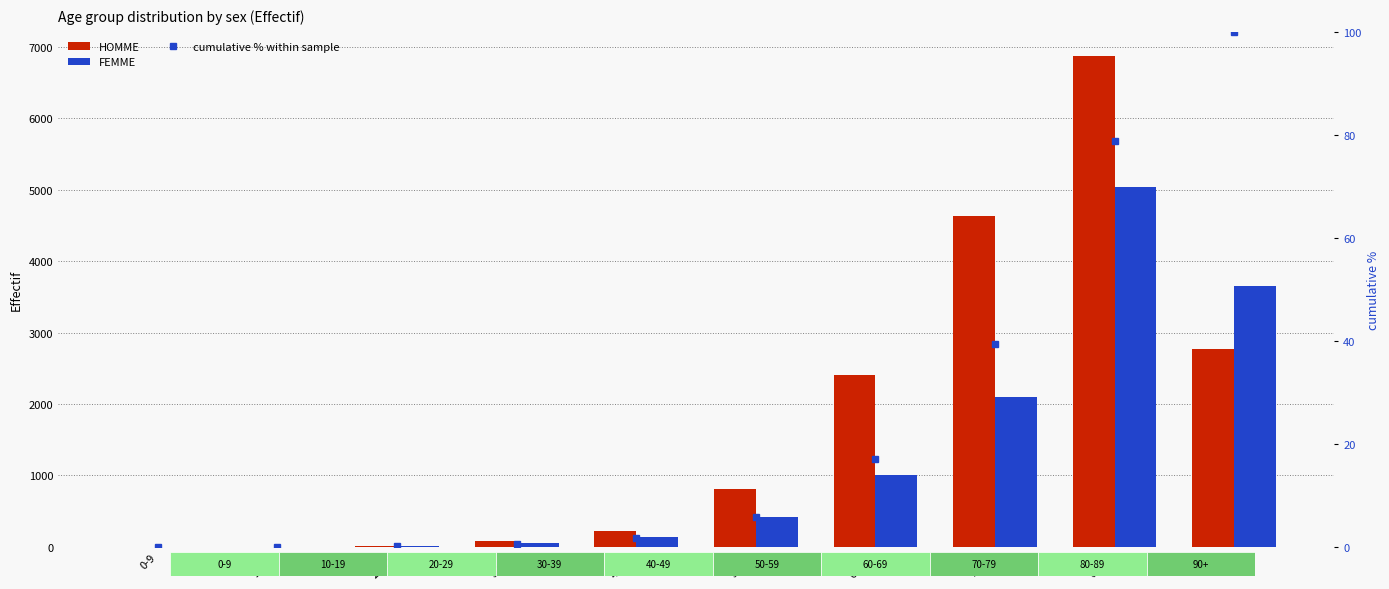

Reading left to right, transcribe all the data shown in this chart.

HOMME: 2.0	2.0	17.0	80.0	215.0	815.0	2405.0	4627.0	6867.0	2771.0
FEMME: 1.0	2.0	15.0	48.0	137.0	413.0	1002.0	2100.0	5042.0	3655.0
cumulative % within sample: 0.0	0.0	0.1	0.6	1.7	5.8	17.1	39.3	78.7	100.0